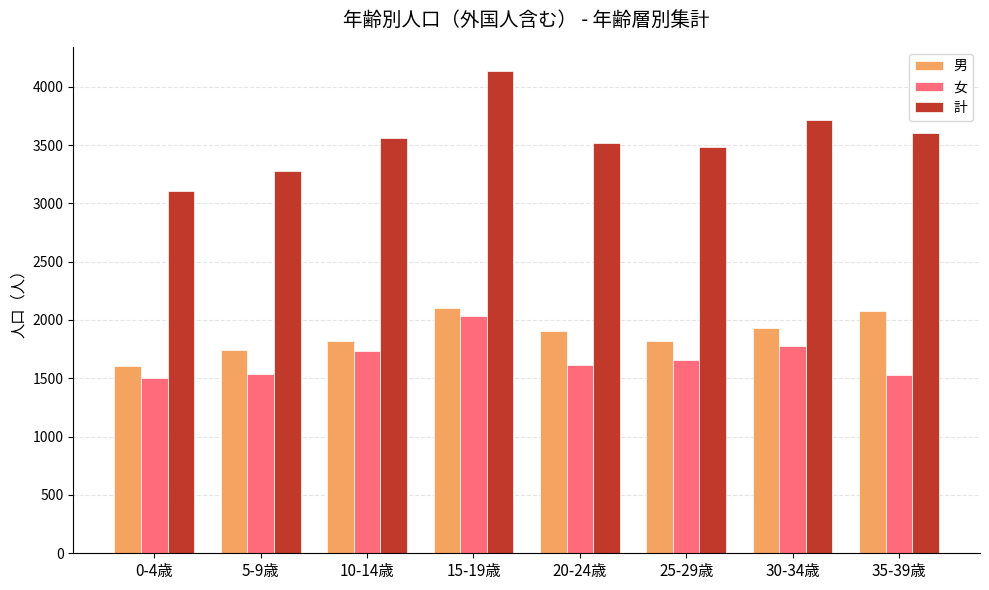

How many bars are there in total?

24